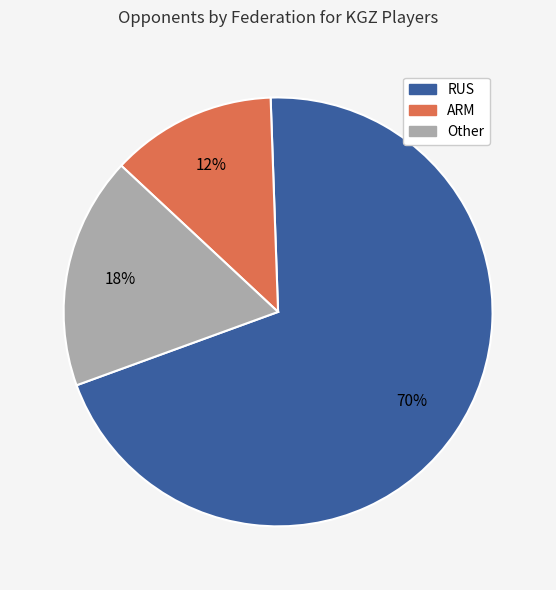

To the nearest percent, what is the average slice percentage?

33%